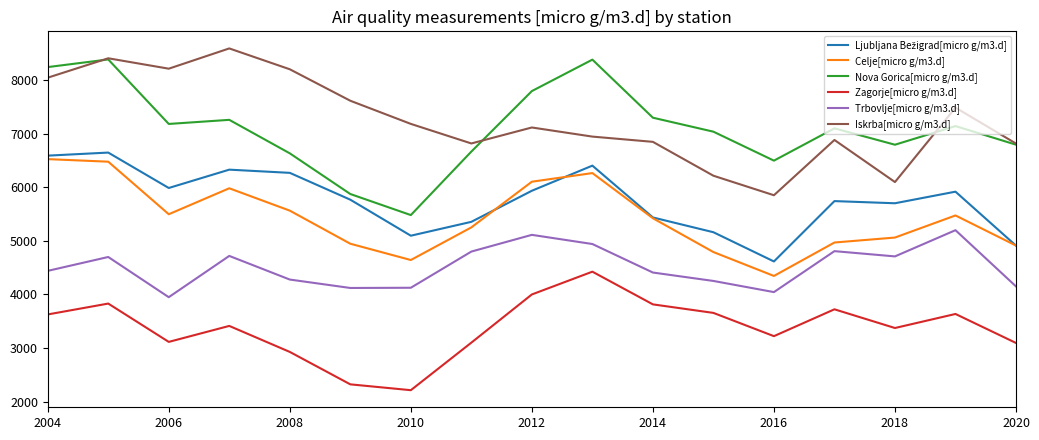

True or false: Trbovlje[micro g/m3.d] and Celje[micro g/m3.d] intersect in this chart.

False